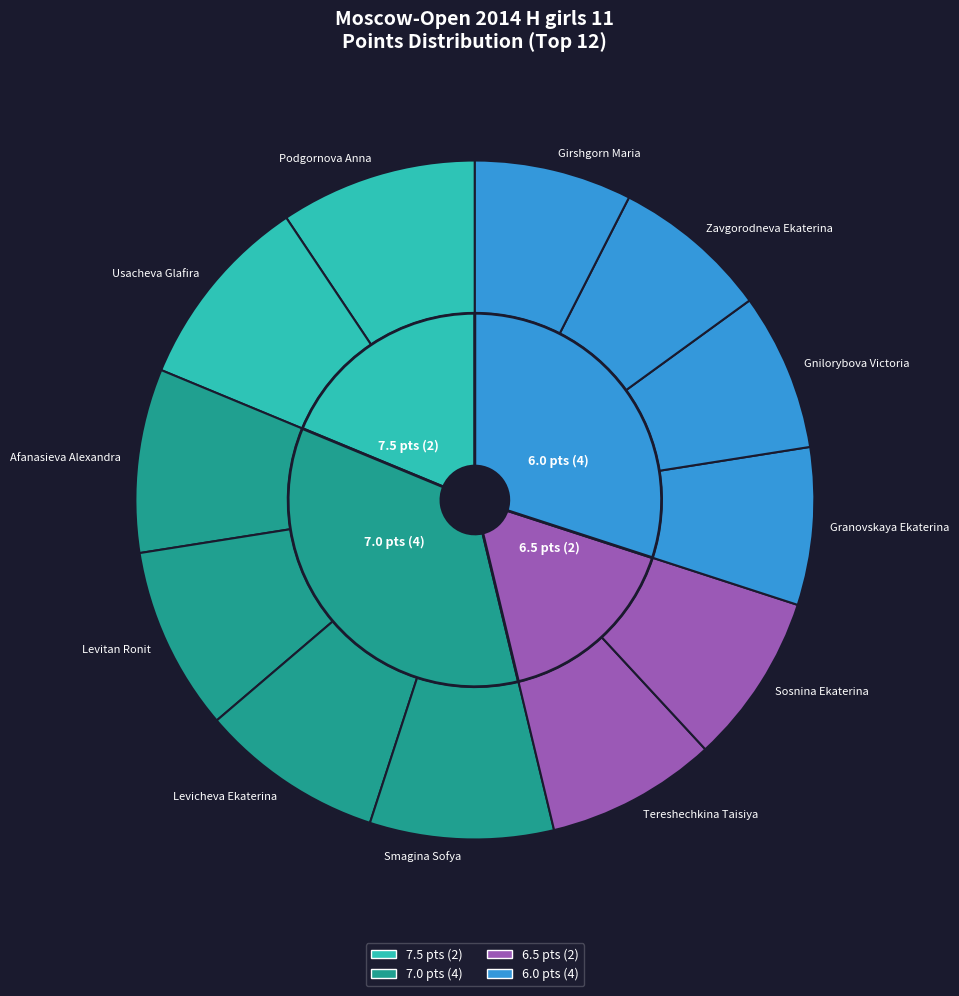

Combined, do Gnilorybova Victoria and Afanasieva Alexandra account for over 50%?

No